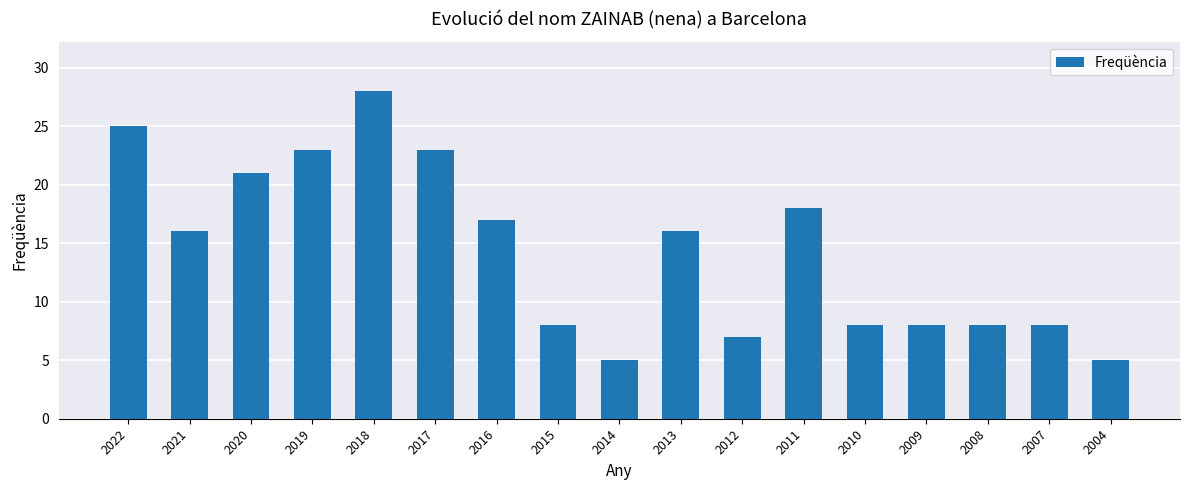

What is the value of the 3rd bar from the left?

21